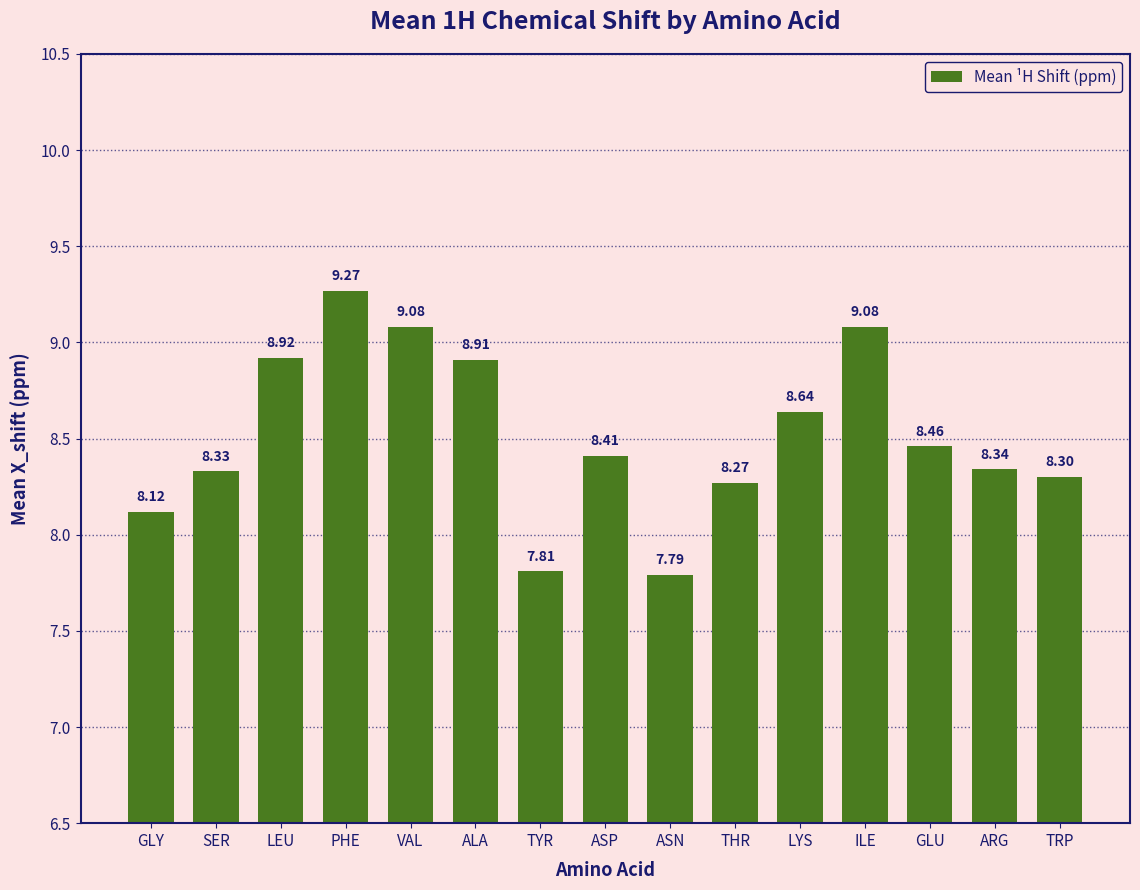

Between ARG and ALA, which is larger?

ALA